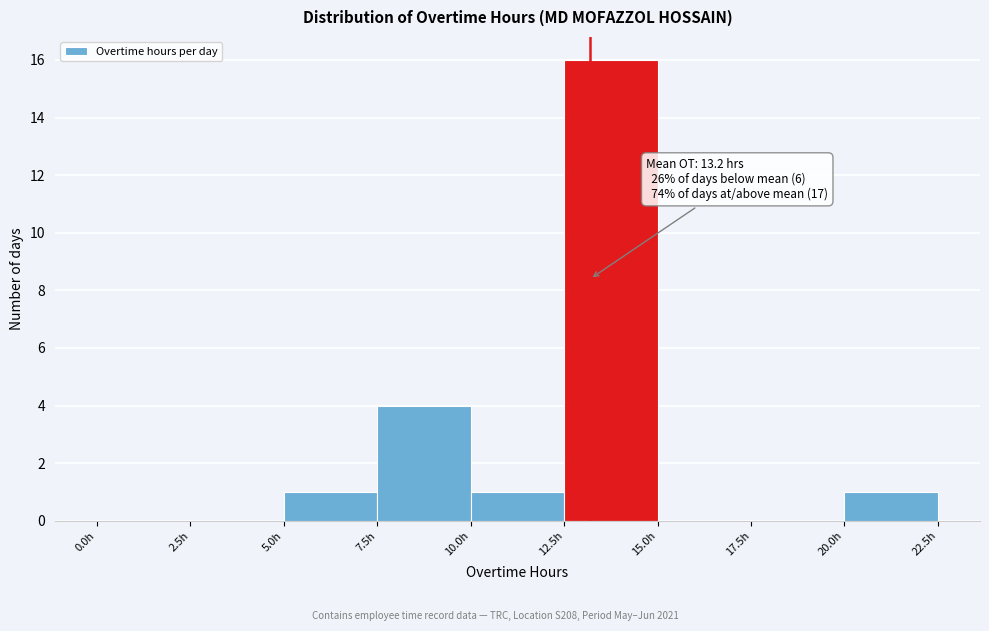

Which range on the x-axis has the tallest bar?

12.5 to 15.0